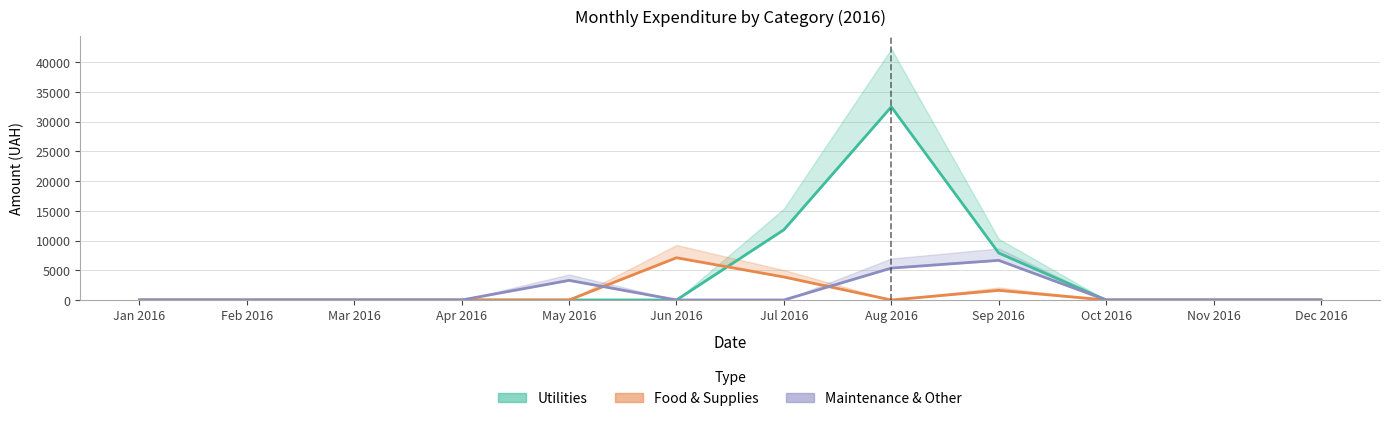

Reading left to right, transcribe all the data shown in this chart.

Utilities: 0.0	0.0	0.0	0.0	0.0	0.0	11818.4	32502.2	7904.0	0.0	0.0	0.0
Food & Supplies: 0.0	0.0	0.0	0.0	0.0	7110.0	3871.0	0.0	1622.0	0.0	0.0	0.0
Maintenance & Other: 0.0	0.0	0.0	0.0	3303.3	0.0	0.0	5366.9	6670.5	0.0	0.0	0.0